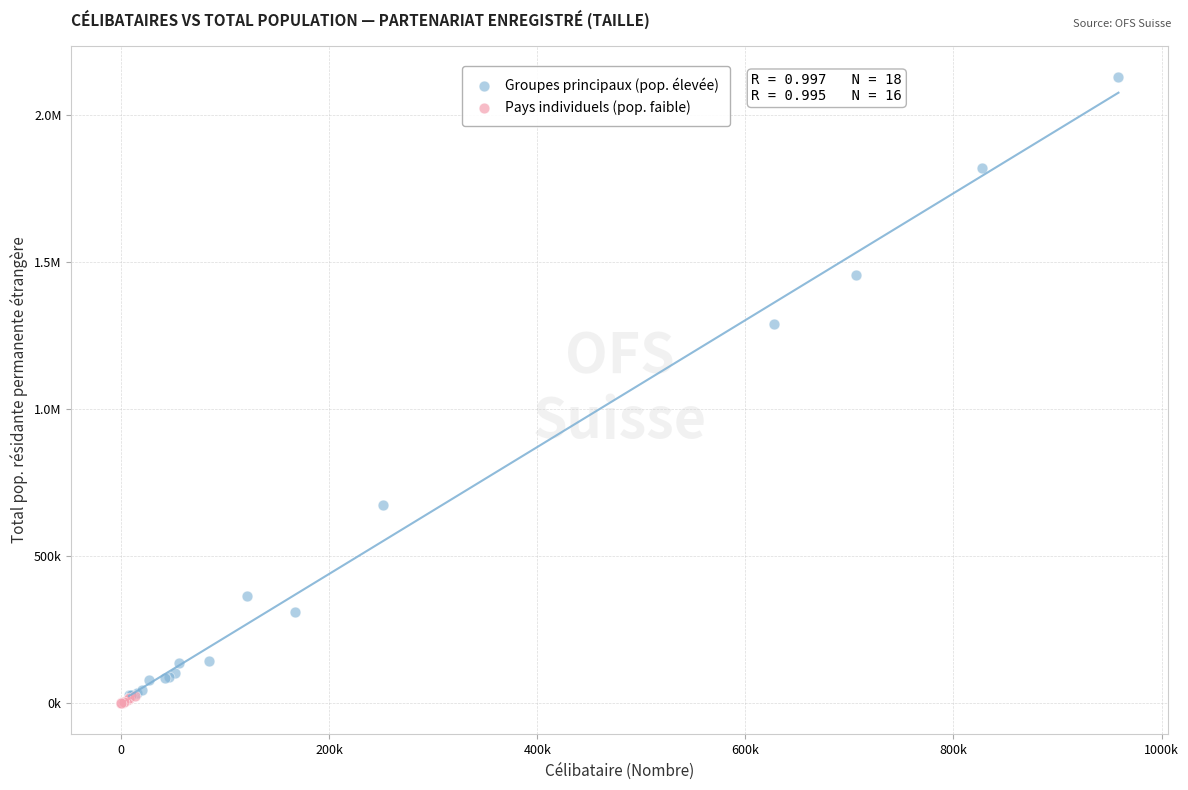

What are all the series names shown in the legend?

Groupes principaux (pop. élevée), Pays individuels (pop. faible)